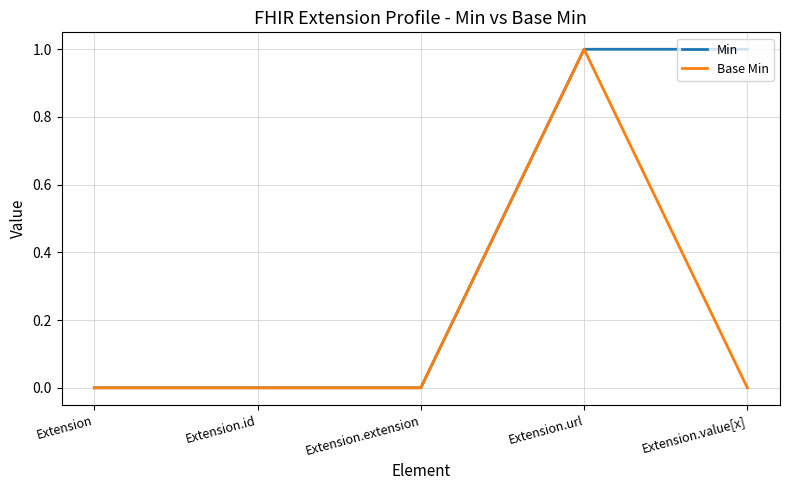

Is the value of Min at Extension.value[x] greater than the value of Base Min at Extension?

Yes